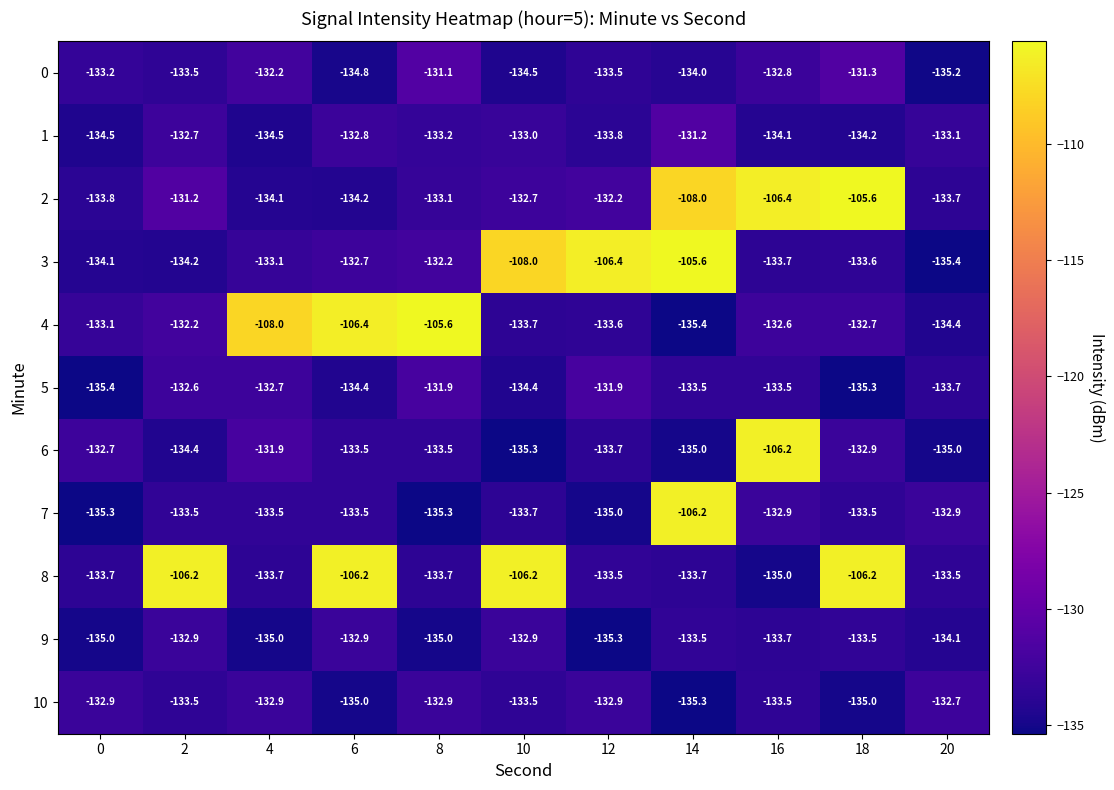

True or false: 4 has a value of -217.4 at 10.

False